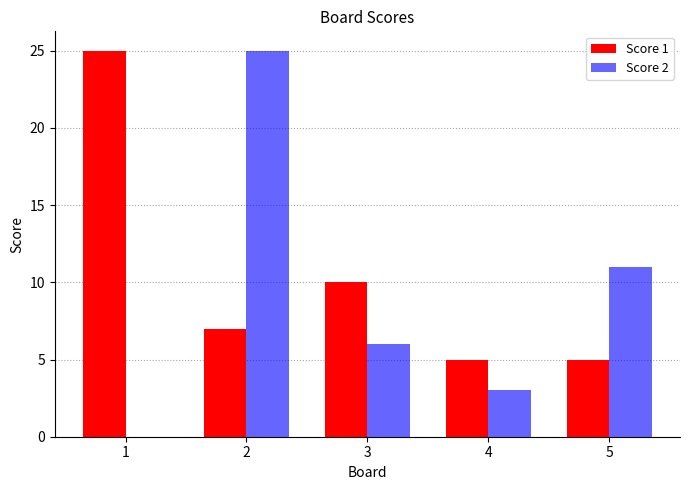

The value of Score 1 at 2 is 11. True or false?

False